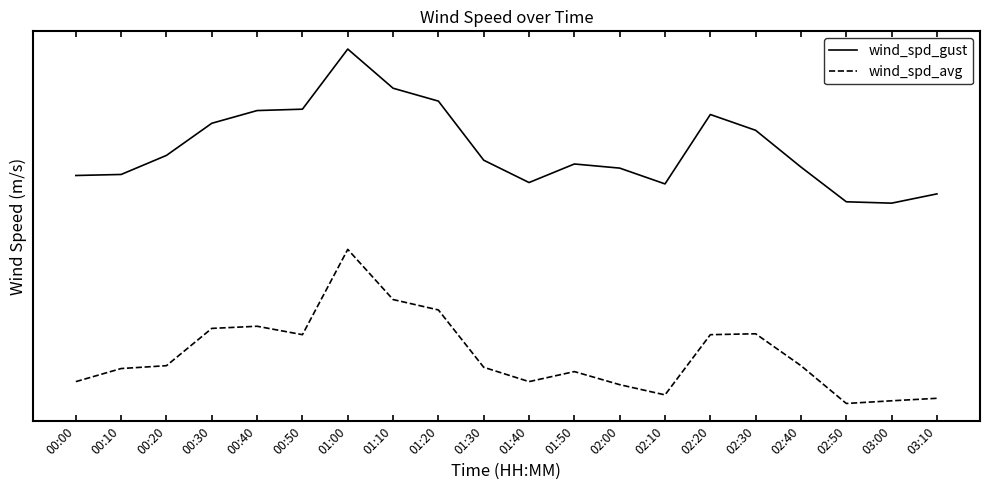

What are all the series names shown in the legend?

wind_spd_gust, wind_spd_avg